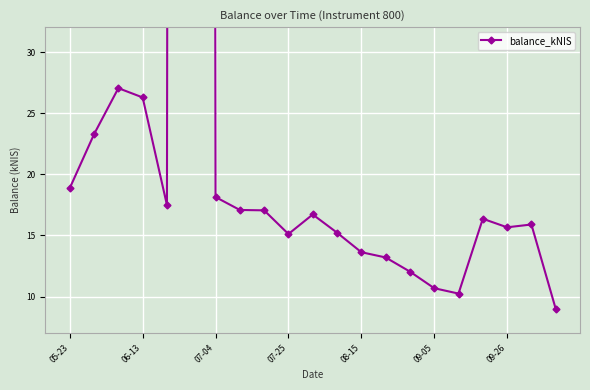

How many points are lower than both their immediate neighbors (excluding endpoints)?

4